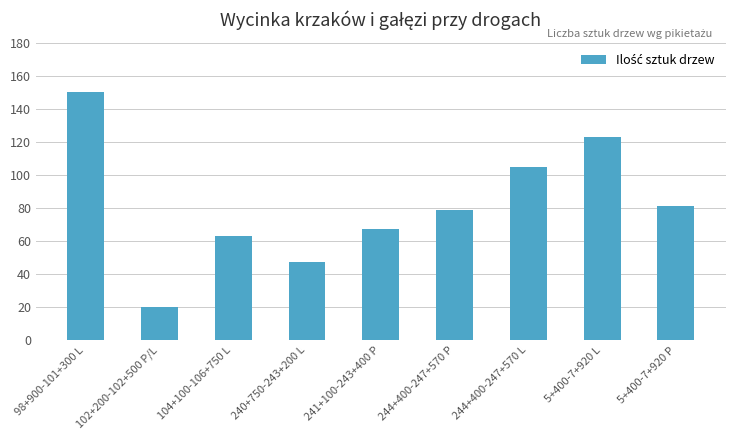

What is the difference between the values at 102+200-102+500 P/L and 244+400-247+570 P?

59